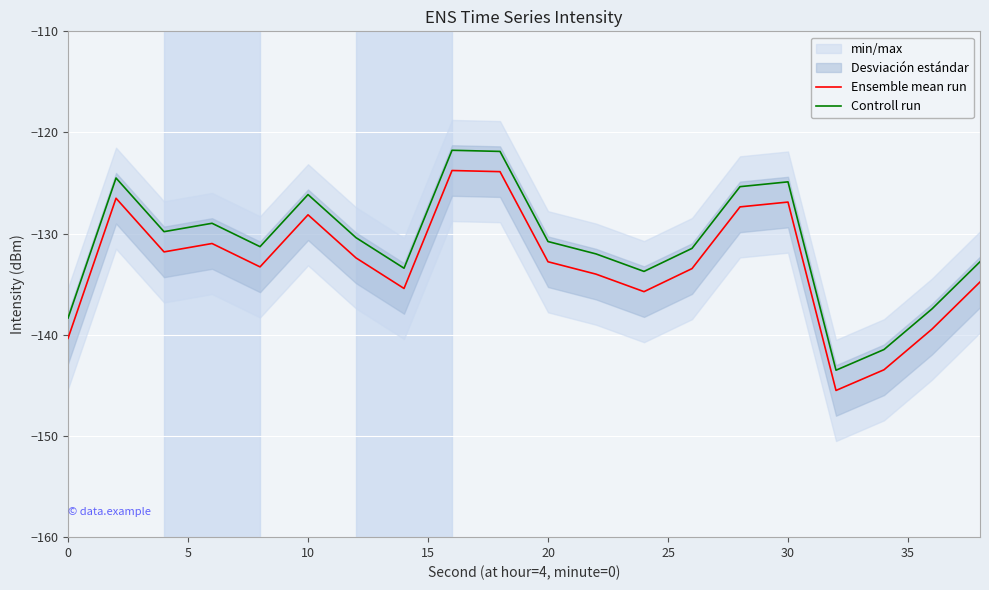

Is it true that Controll run equals -124.9 at 30?

True